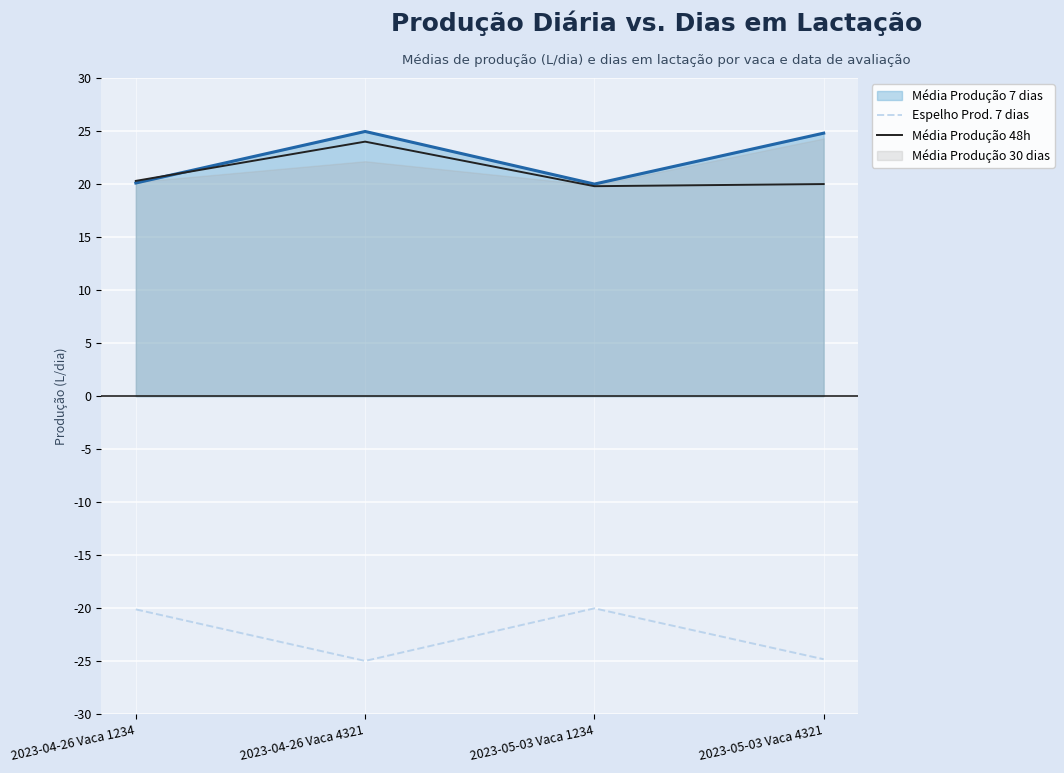

What is the label of the 1st point from the left?

2023-04-26 Vaca 1234